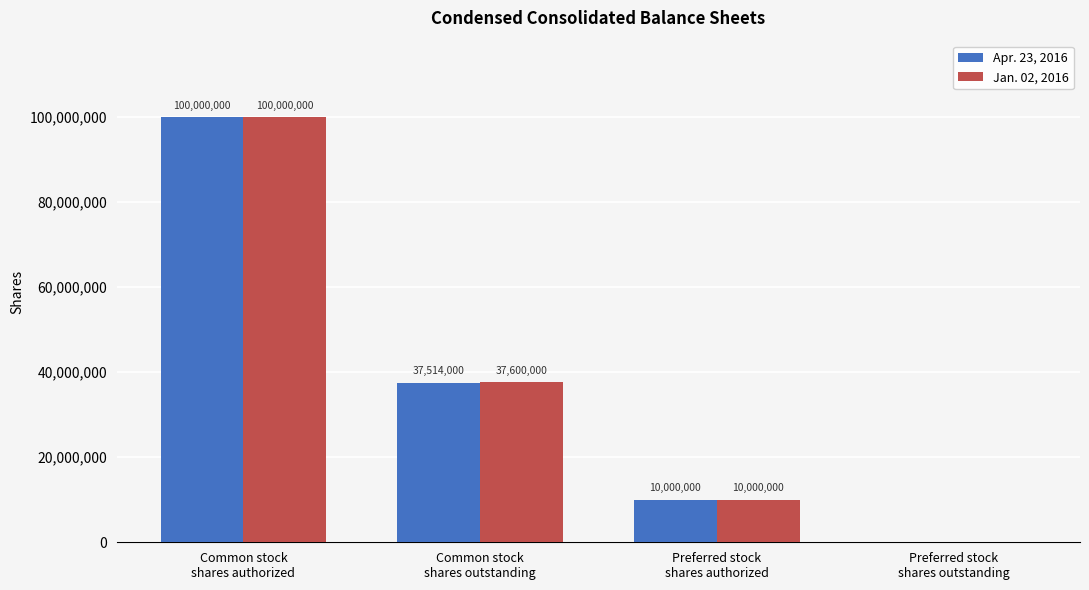

True or false: Apr. 23, 2016 has a value of 100000000 at Common stock
shares authorized.

True